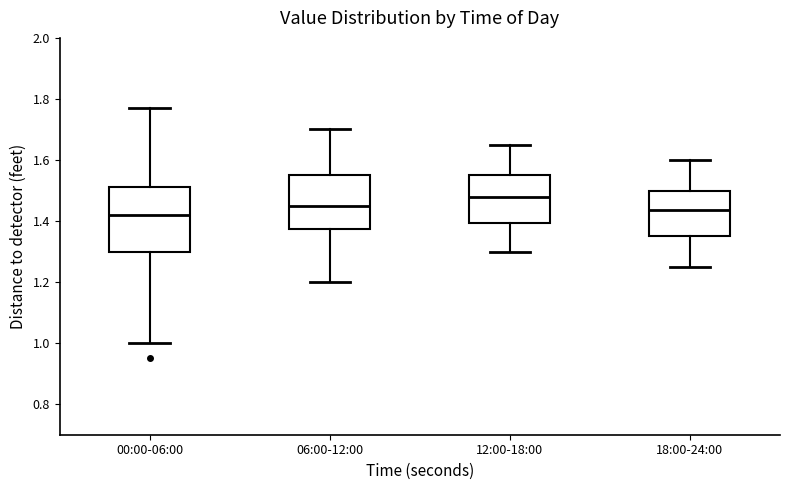

Which box is the tallest, from its lower edge to its upper edge?

00:00-06:00